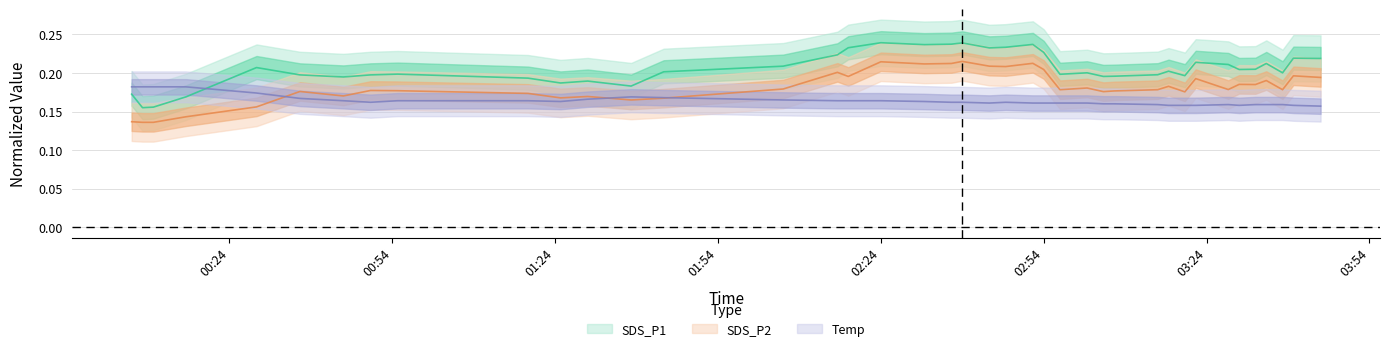

List the series in order of their peak value, highest first.

SDS_P1, SDS_P2, Temp